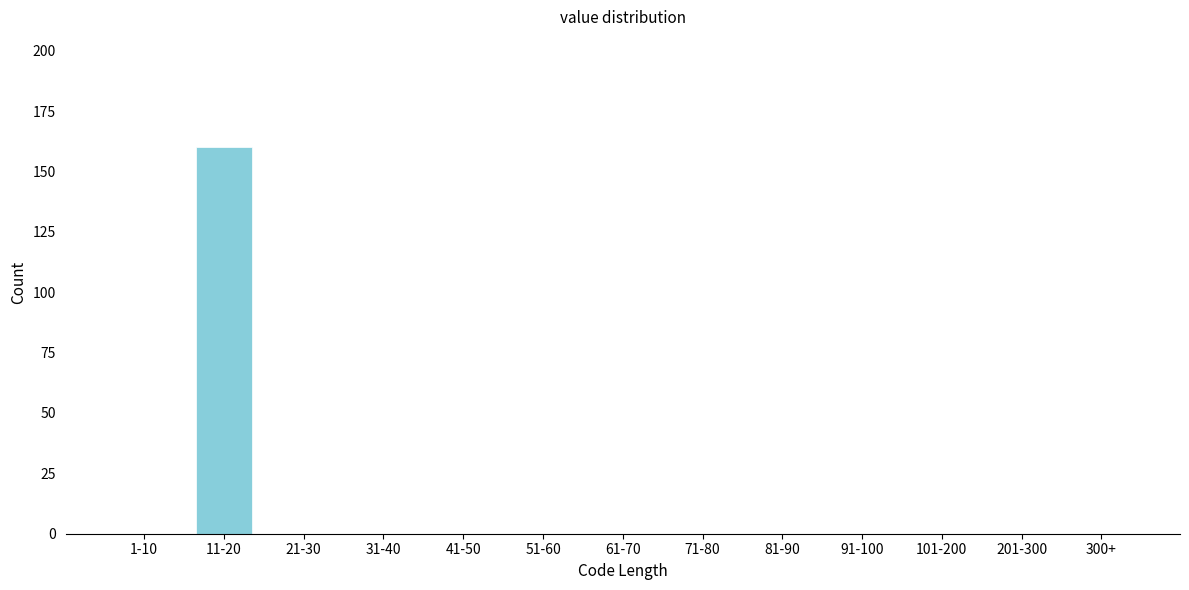

Reading right to left, what are all the values shown in this chart?

300+=0	201-300=0	101-200=0	91-100=0	81-90=0	71-80=0	61-70=0	51-60=0	41-50=0	31-40=0	21-30=0	11-20=160	1-10=0